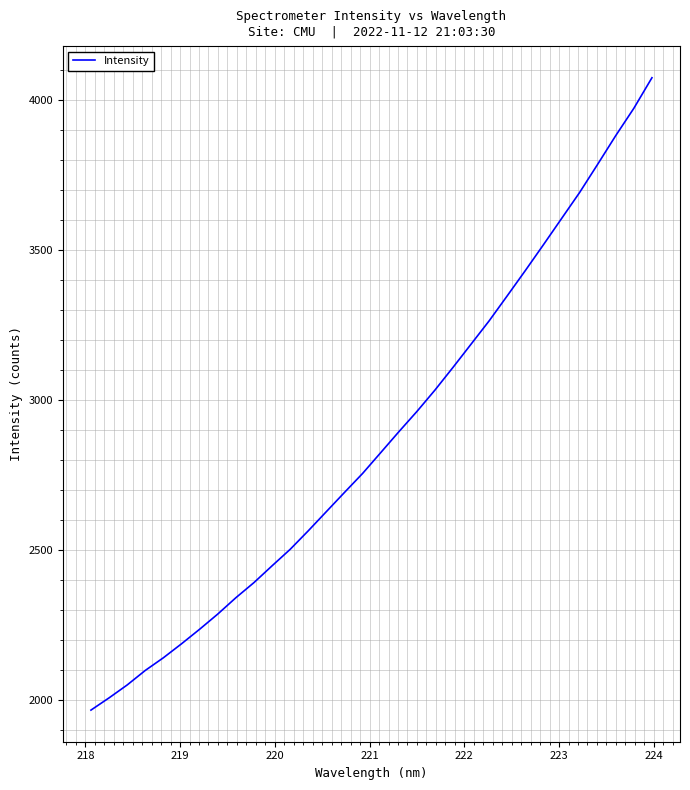

What is the greatest value displayed?

4073.1